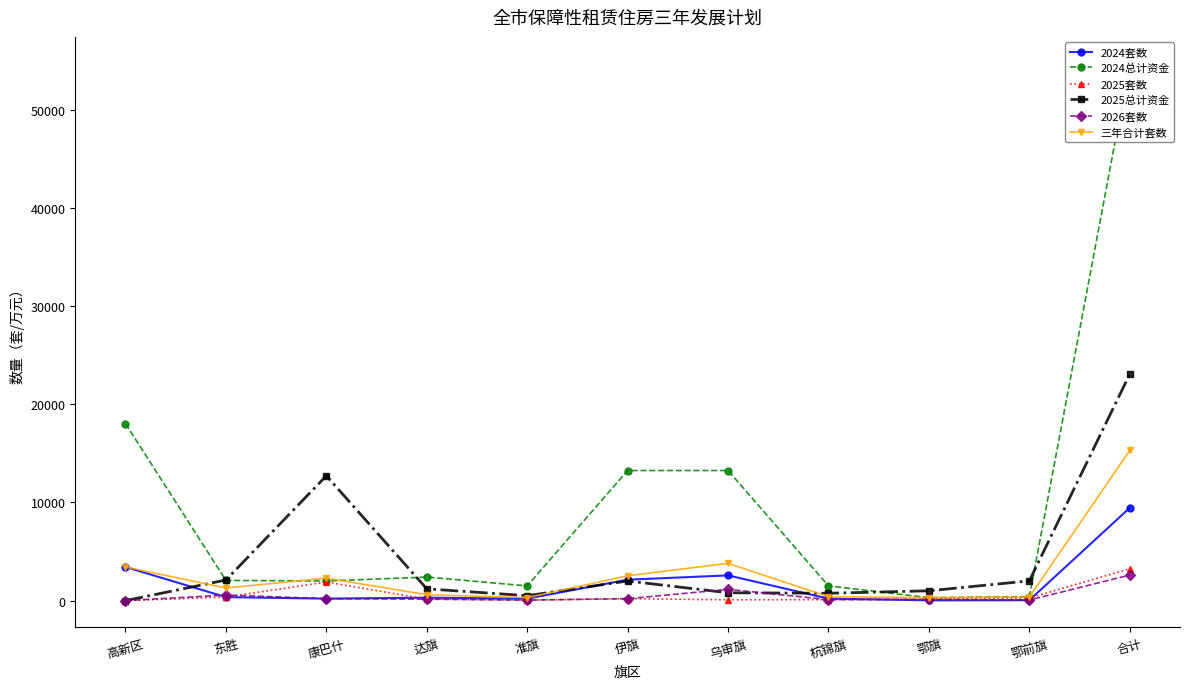

How many values in 2025总计资金 are above zero?

10